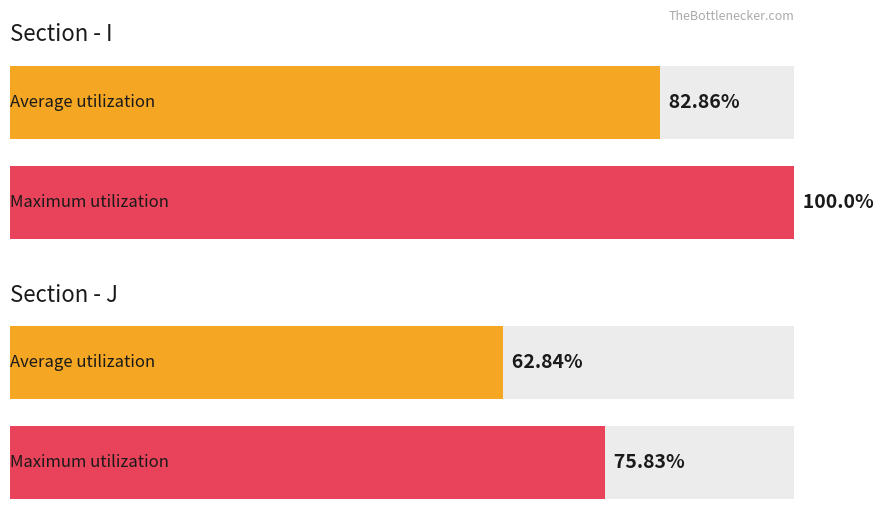

At which label does col_0 reach its peak?

I